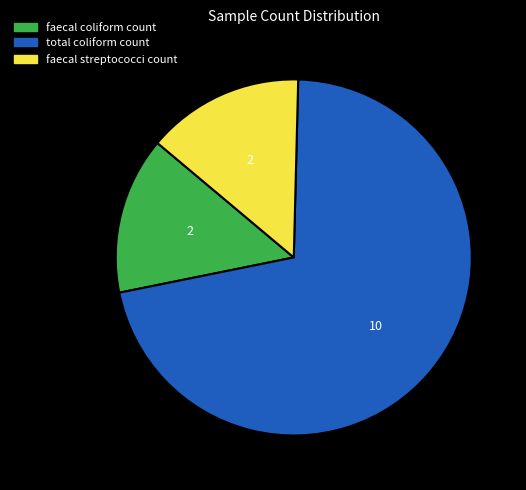

Which slice is the largest?

total coliform count